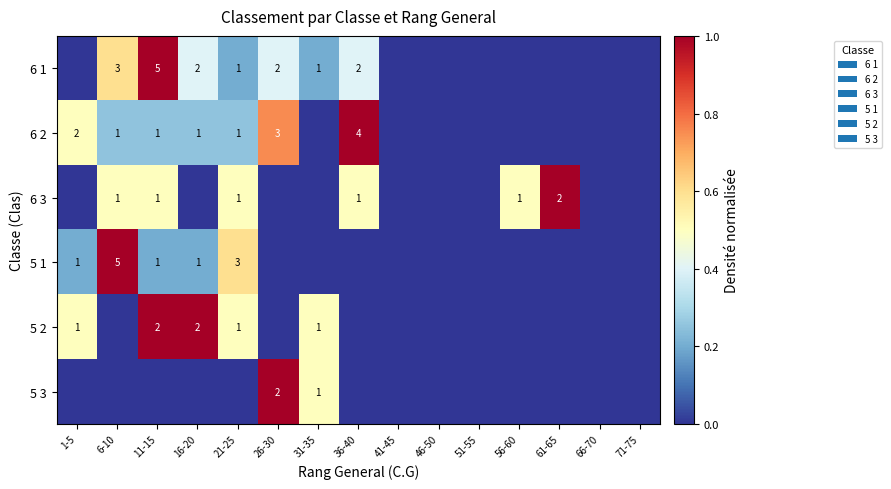

True or false: 6 1 has a value of 2 at 36-40.

True